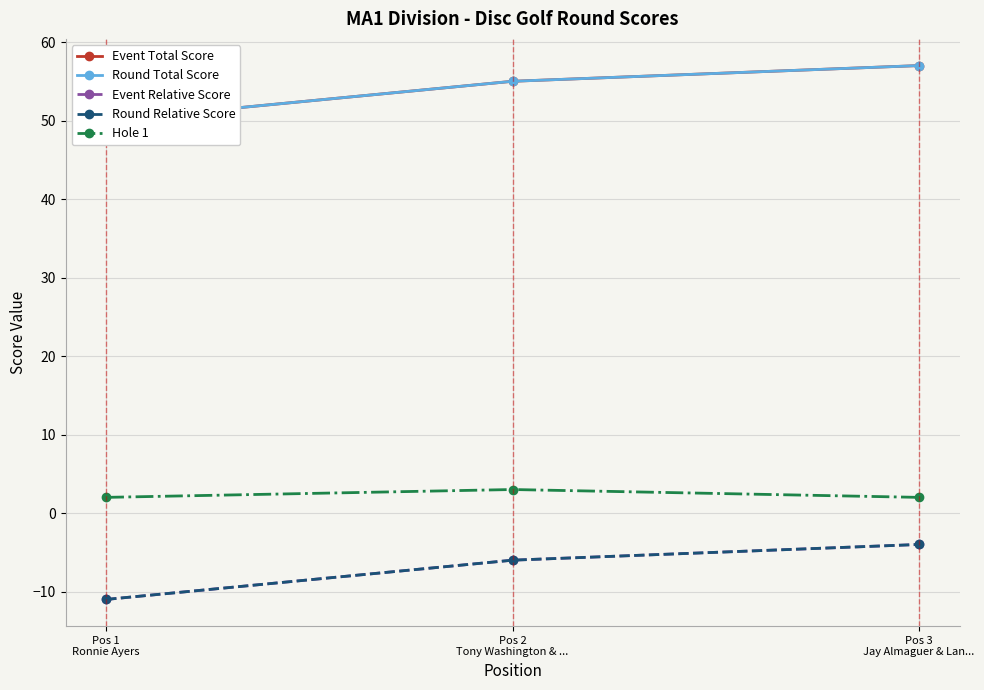

Between Pos 2
Tony Washington & ... and Pos 1
Ronnie Ayers, which is larger?

Pos 2
Tony Washington & ...